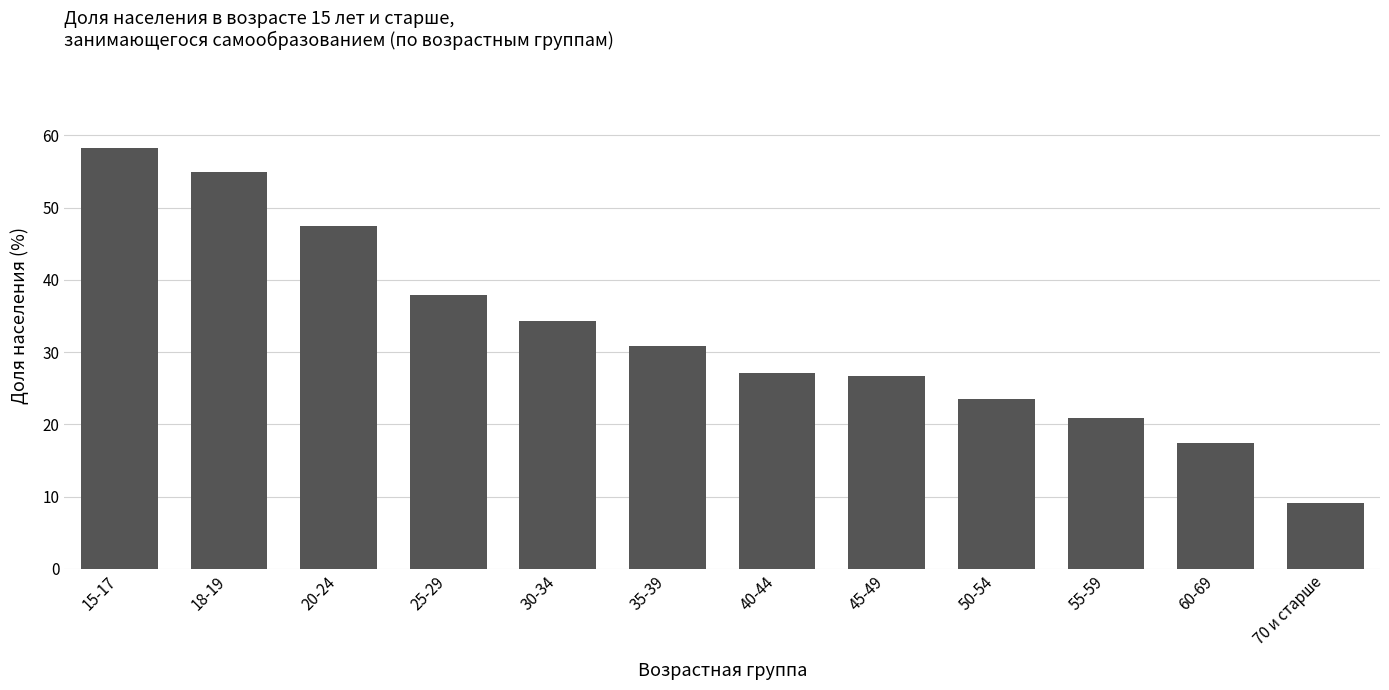

Which category has the highest value across all series?

15-17